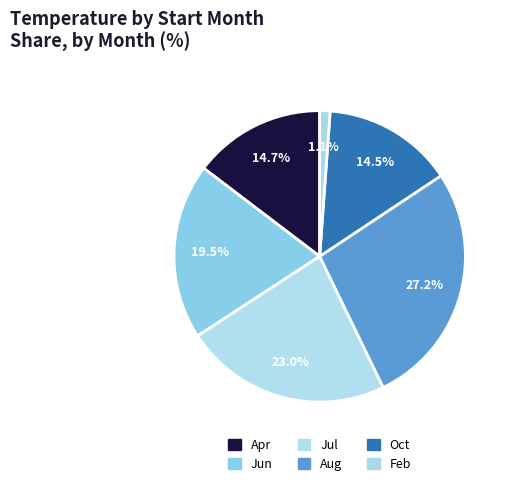

How many segments does this pie chart have?

6